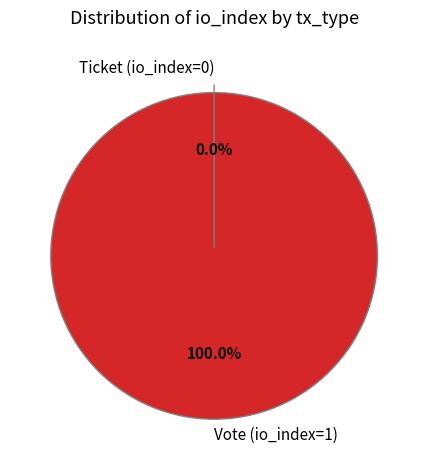

What is the smallest slice in the pie chart?

Ticket (io_index=0)